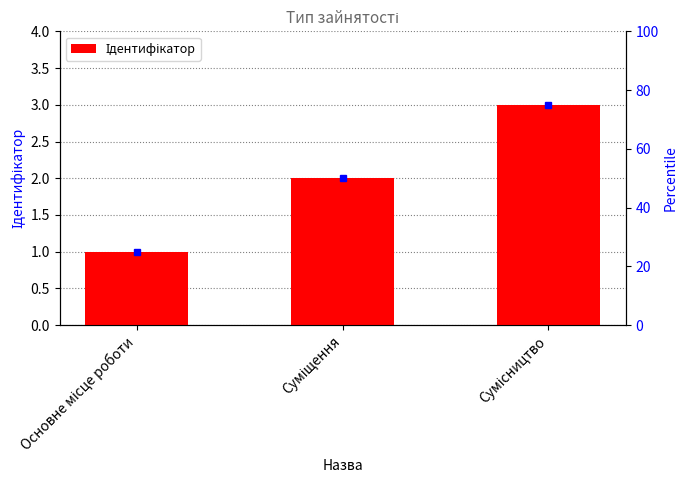

Is it true that the value at Сумісництво is 3?

True